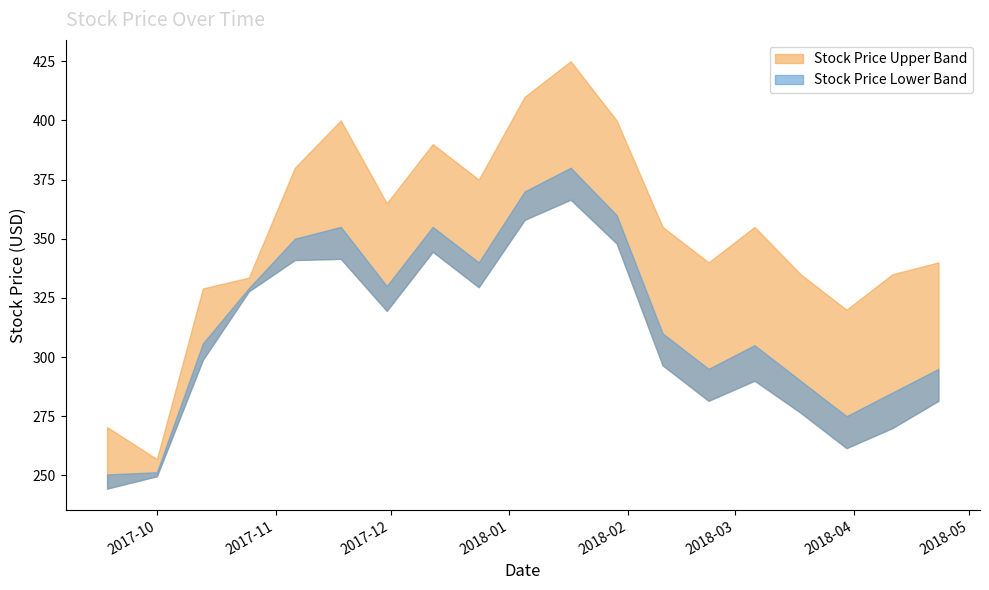

List the series in order of their overall mean, highest first.

Stock Price Upper, Stock Price Lower